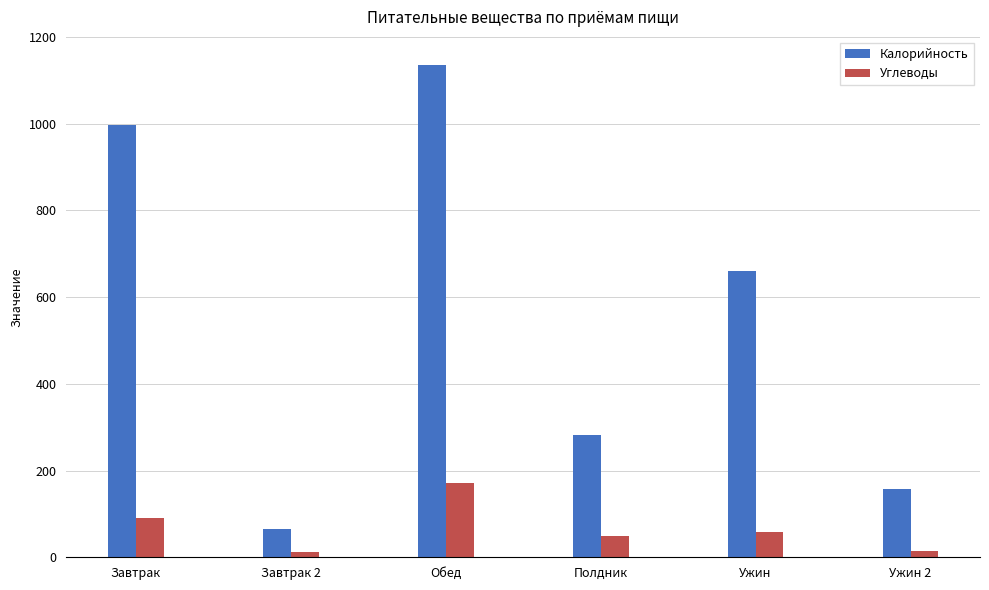

What is the approximate value of Калорийность at Завтрак 2?

65.0